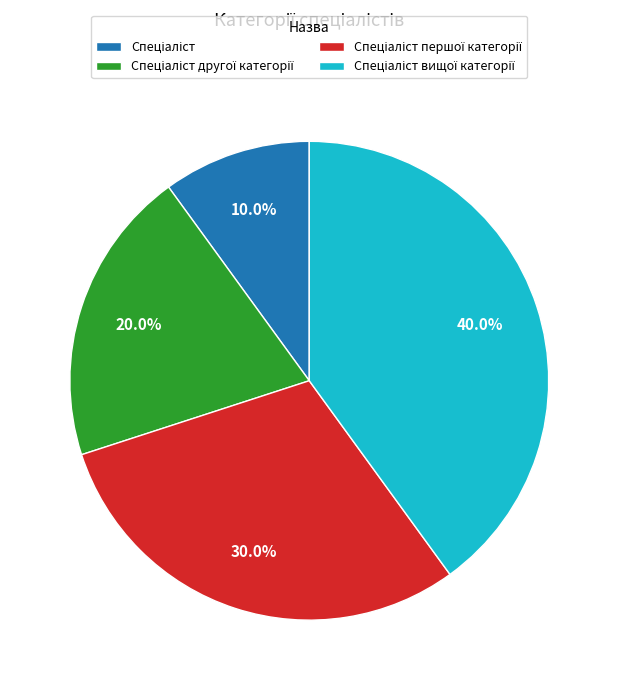

Does any single category account for the majority?

No